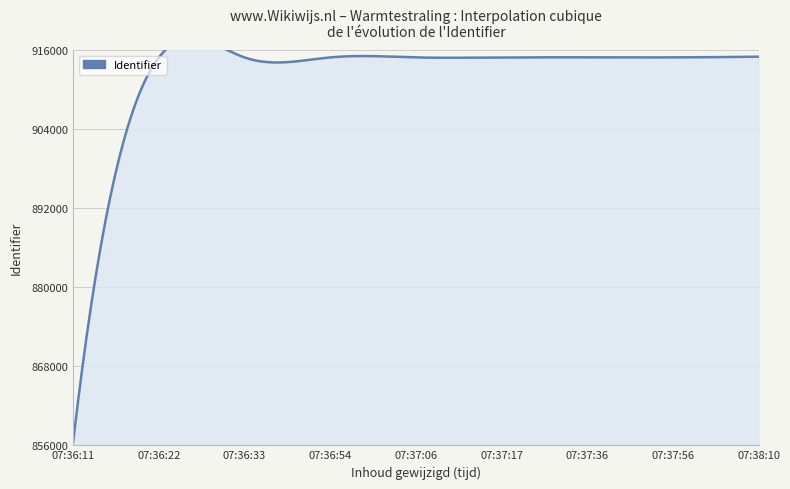

What is the minimum value shown in the chart?

856556